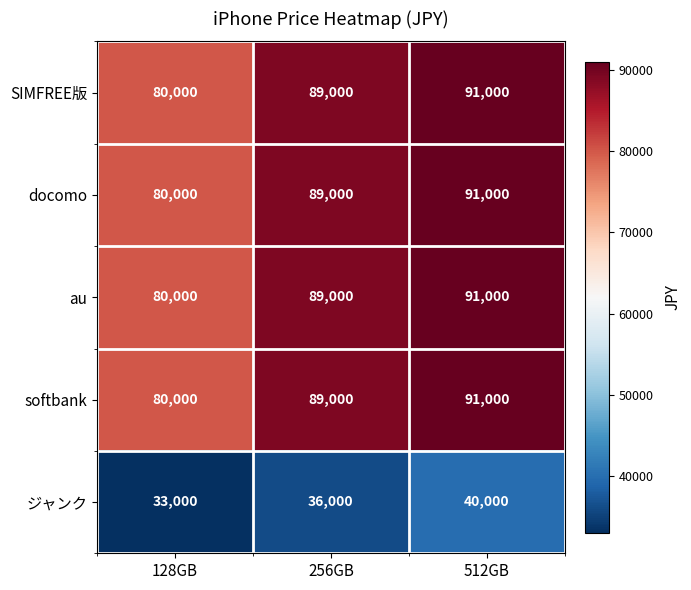

How many distinct data groups are displayed?

5